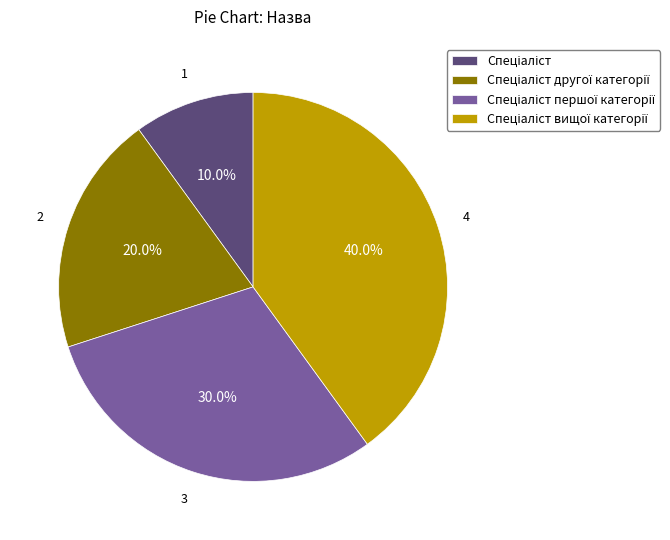

Does any single category account for the majority?

No